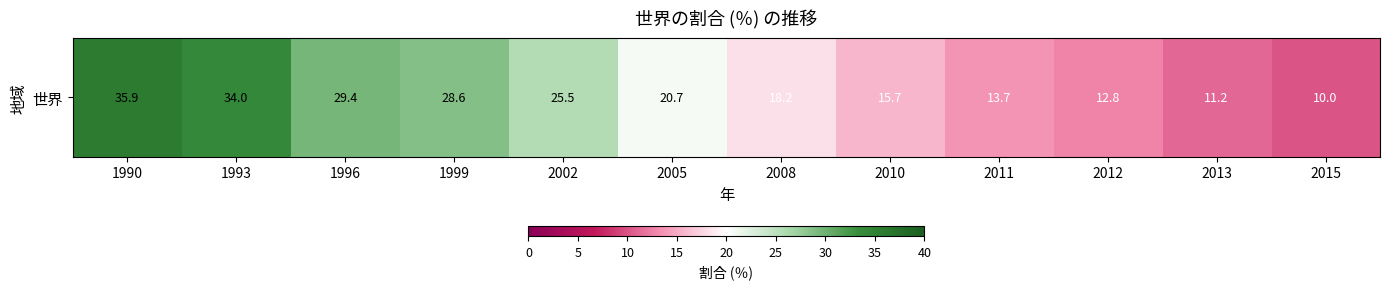

Is it true that the value at 1993 is 34.0?

True